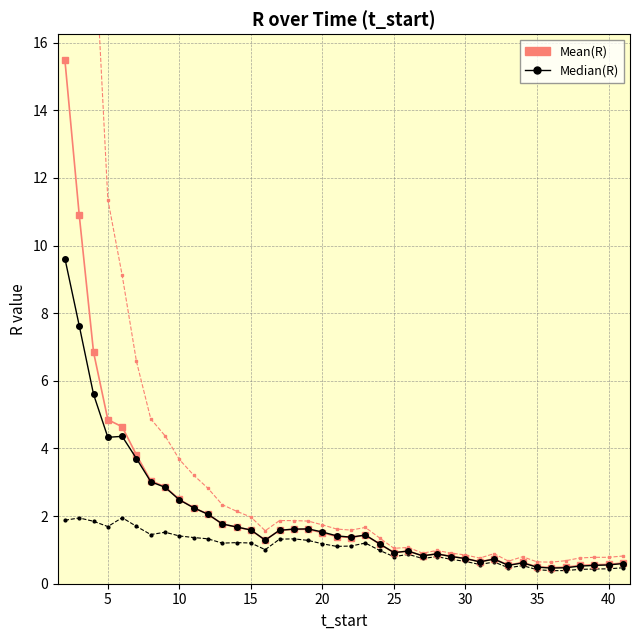

True or false: Median(R) and Mean(R) cross at least once.

True